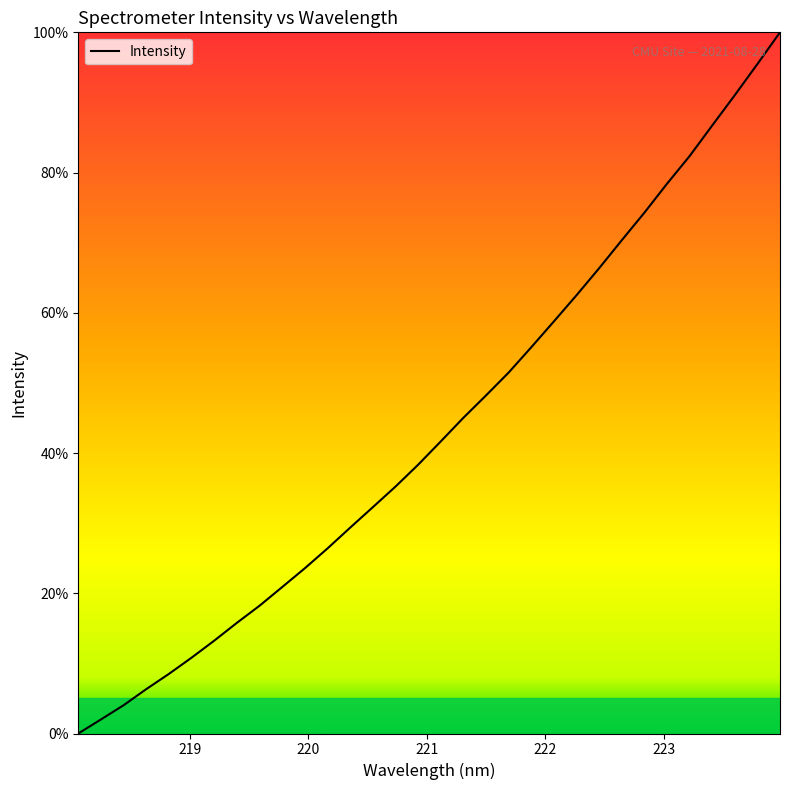

What is the greatest value displayed?

100.0